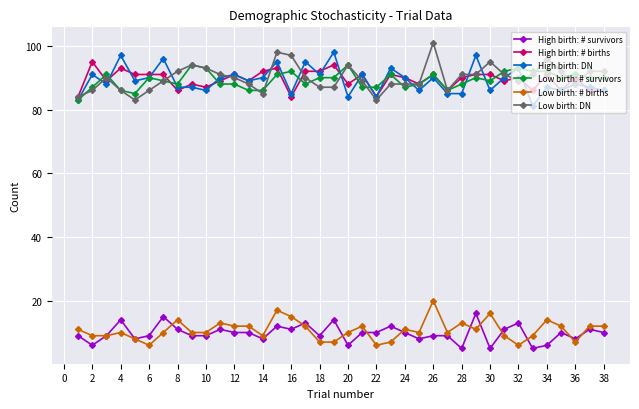

How many values in the High birth: # survivors series are below 10?

18